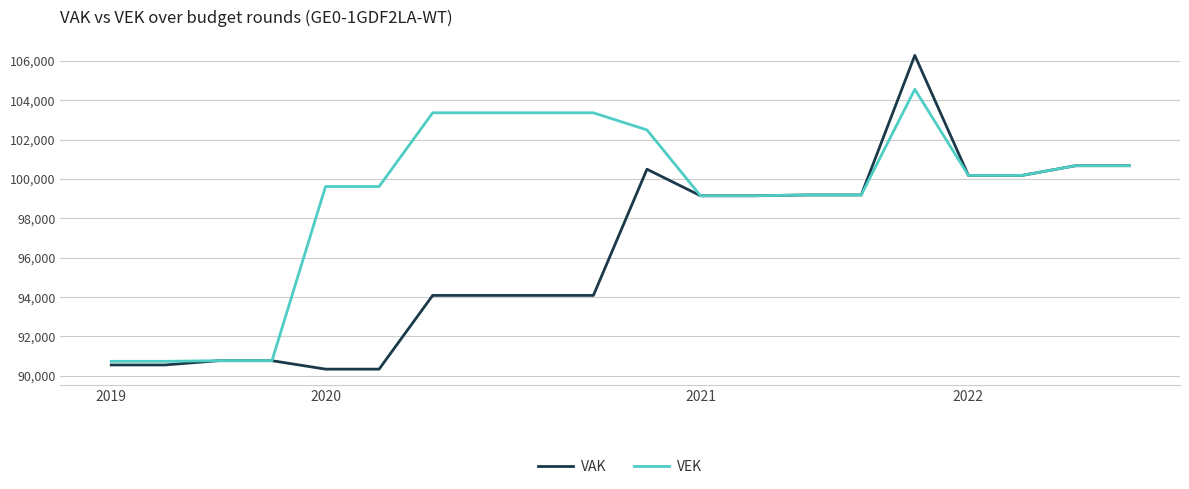

Count the number of data series in this chart.

2